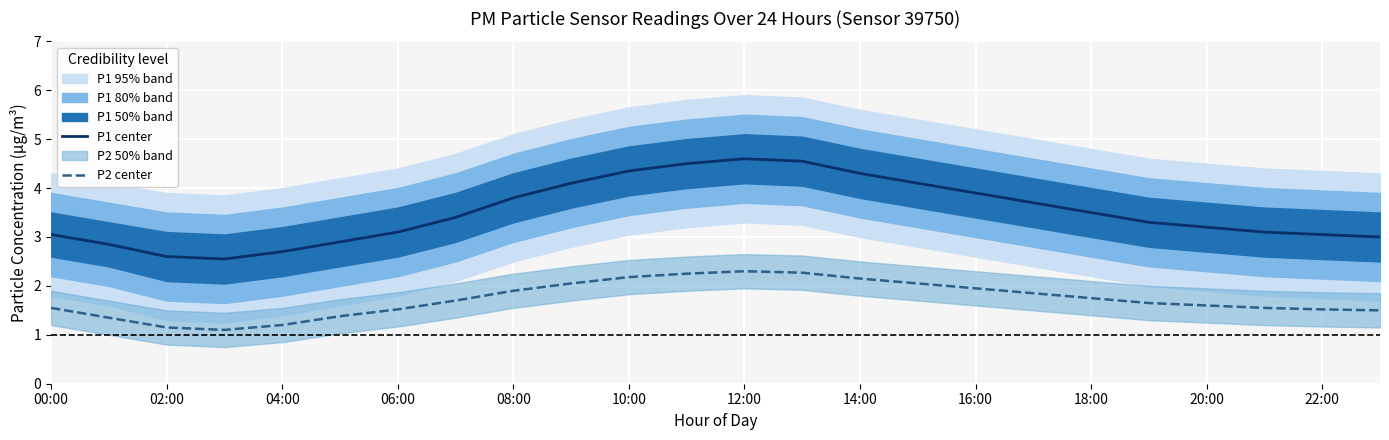

What is the maximum value shown in the chart?

4.6